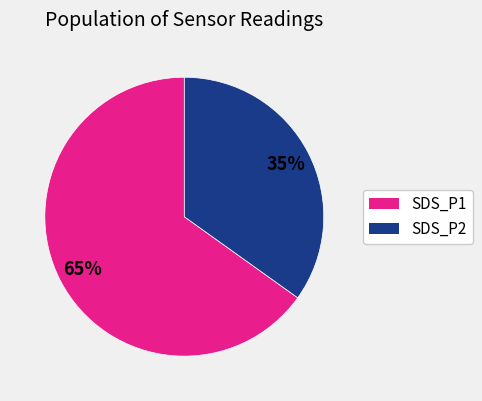

To the nearest percent, what is the combined percentage of SDS_P2 and SDS_P1?

100%